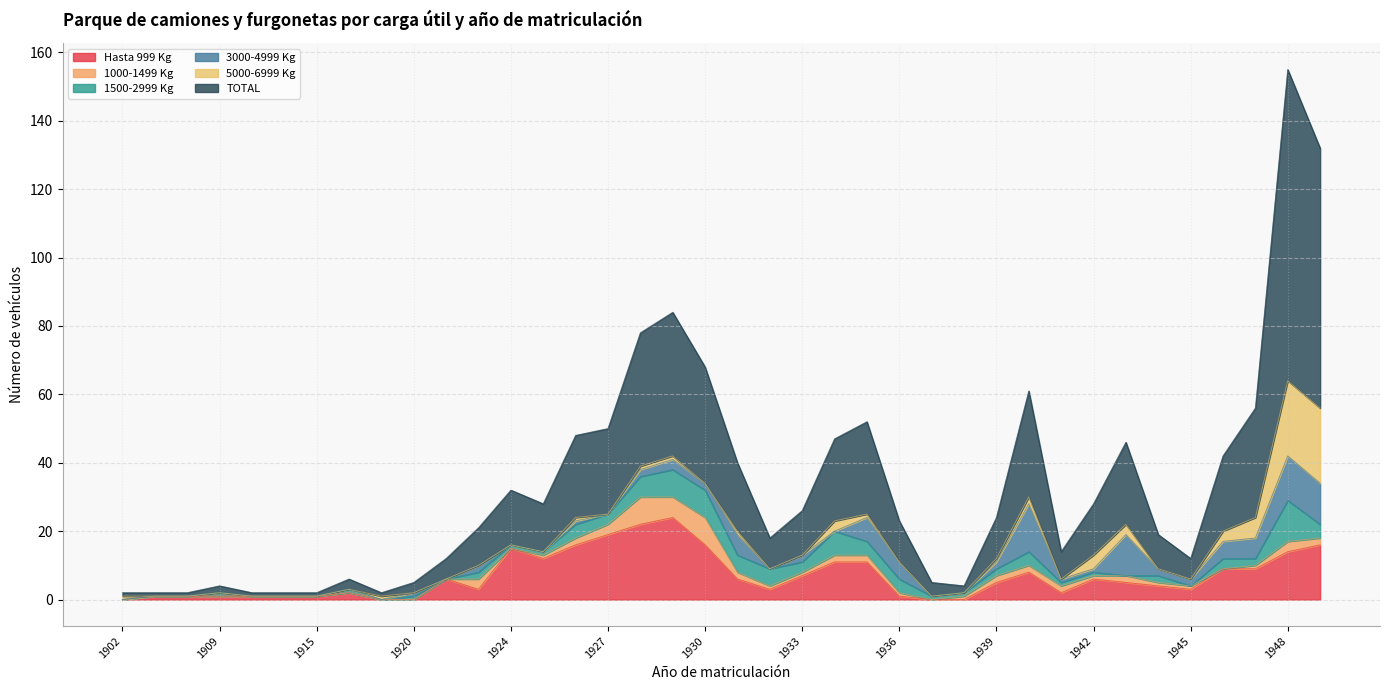

In 3000-4999 Kg, how many points are higher than both neighbors (excluding endpoints)?

10